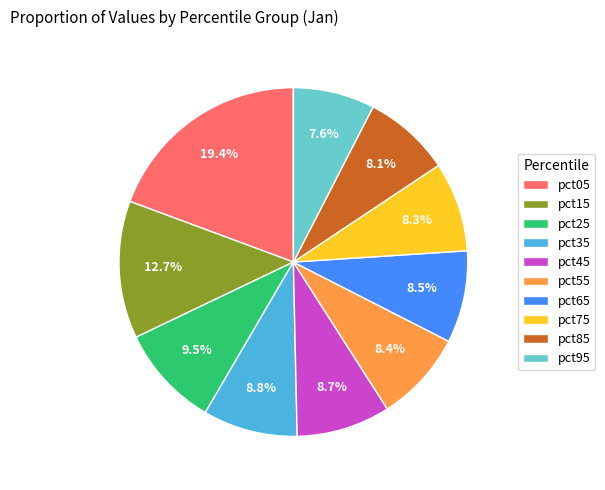

Is the sum of pct65 and pct95 greater than half?

No